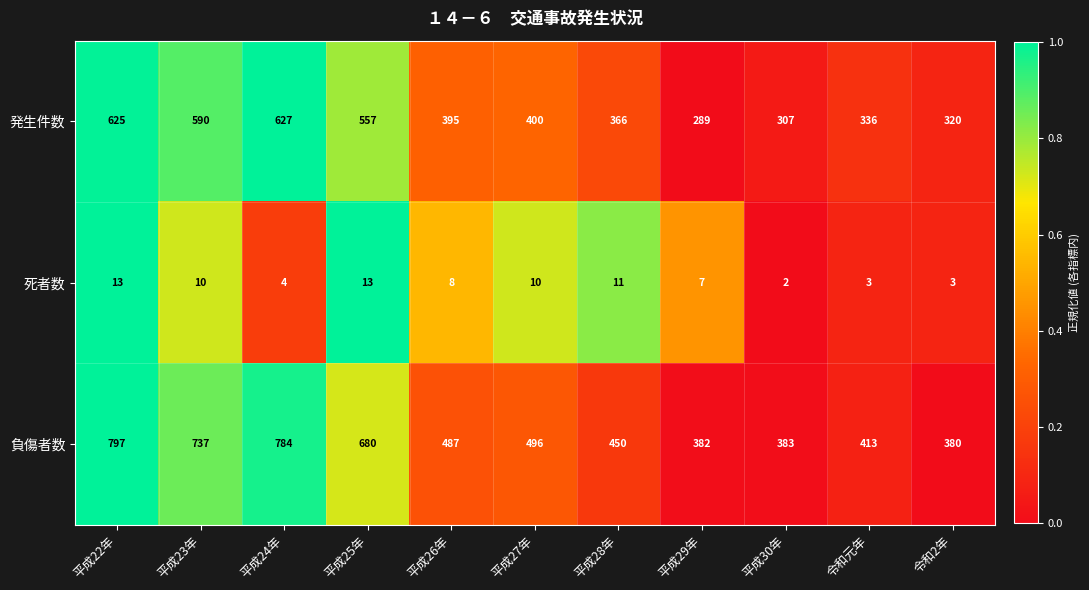

The 発生件数 series shows 590 at 平成23年. True or false?

True